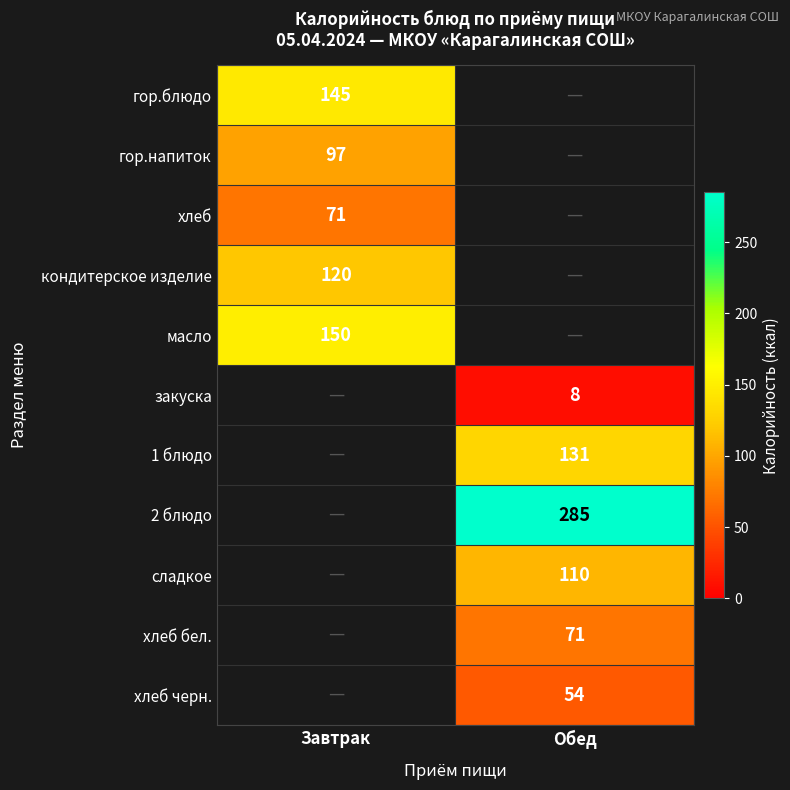

True or false: хлеб бел. has a value of 127 at Обед.

False